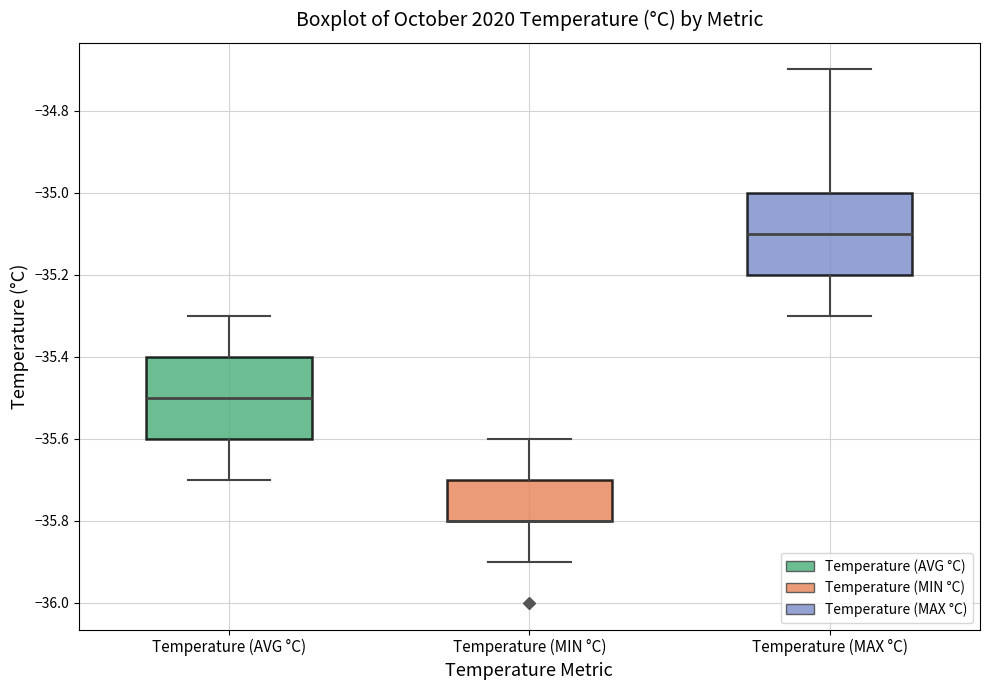

Reading left to right, transcribe this box plot: for each box, give where its median line is, the range the box spans, and where its two whiskers end, as read against the y-axis. The values are not printed on the chart, so give them approximately, as read against the axis.

Temperature (AVG °C): median -35.5, box -35.6 to -35.4, whiskers -35.7 to -35.3
Temperature (MIN °C): median -35.8 (drawn on the box's lower edge), box -35.8 to -35.7, whiskers -35.9 to -35.6
Temperature (MAX °C): median -35.1, box -35.2 to -35.0, whiskers -35.3 to -34.7